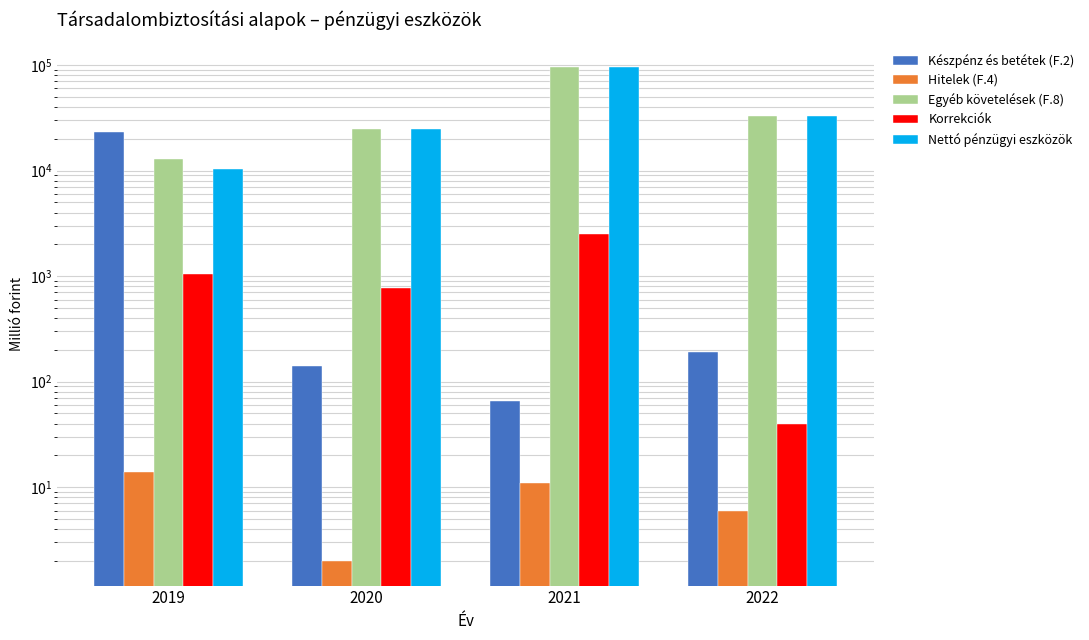

How many bars are there in total?

20